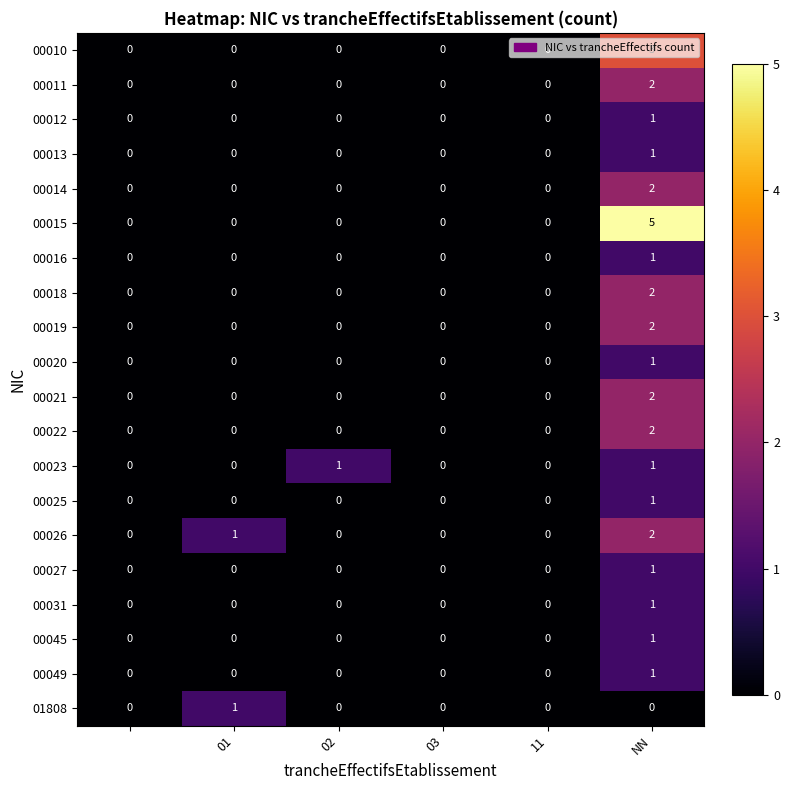

Which series has the largest total across all categories?

00015